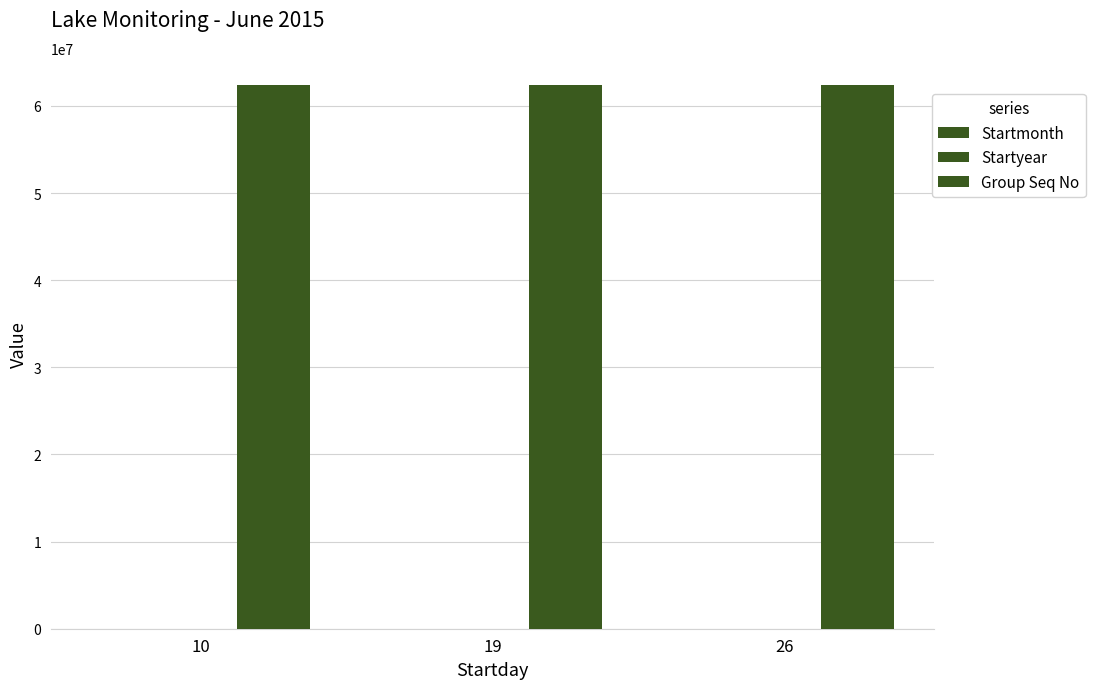

Reading right to left, extract all data points from this chart.

Startmonth: 26=6	19=6	10=6
Startyear: 26=2015	19=2015	10=2015
Group Seq No: 26=62404880	19=62404880	10=62404880